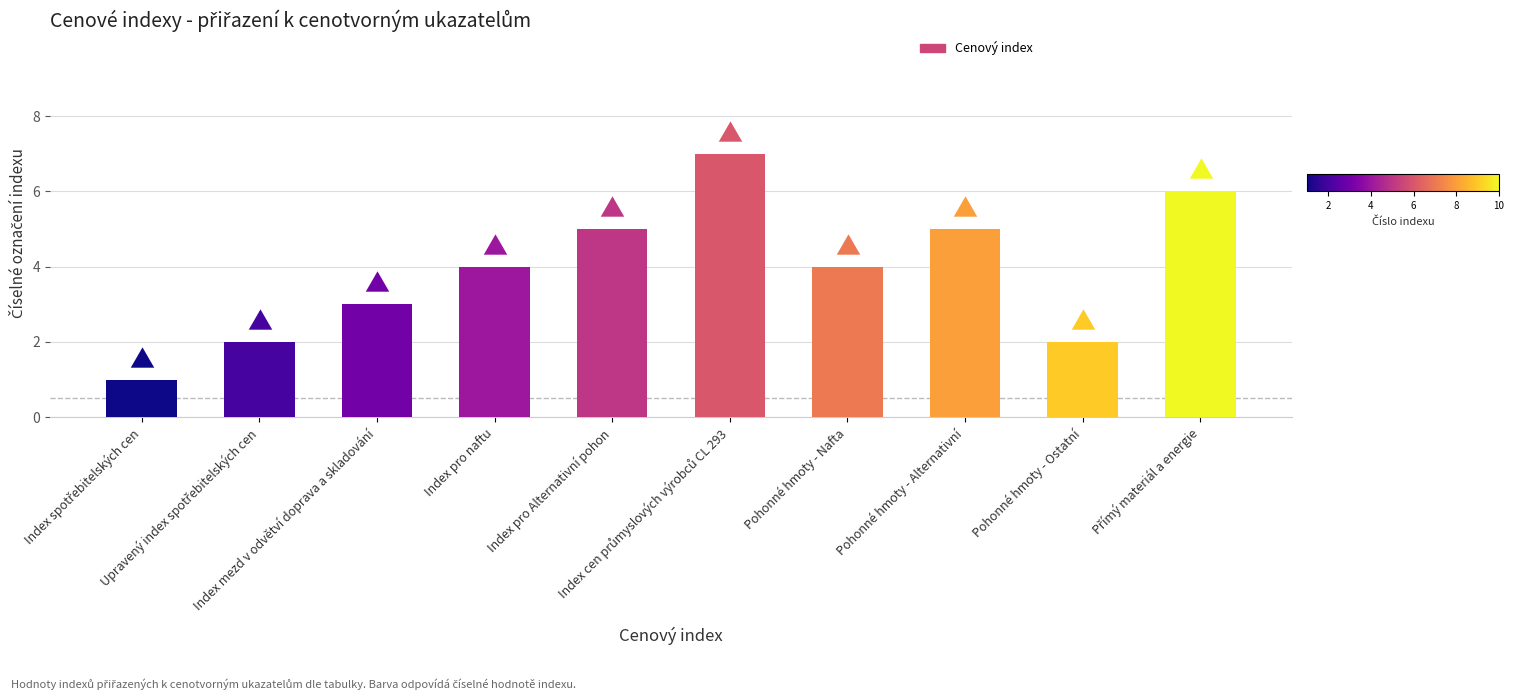

What is the ratio of the value at Pohonné hmoty - Alternativní to the value at Pohonné hmoty - Ostatní?

2.5